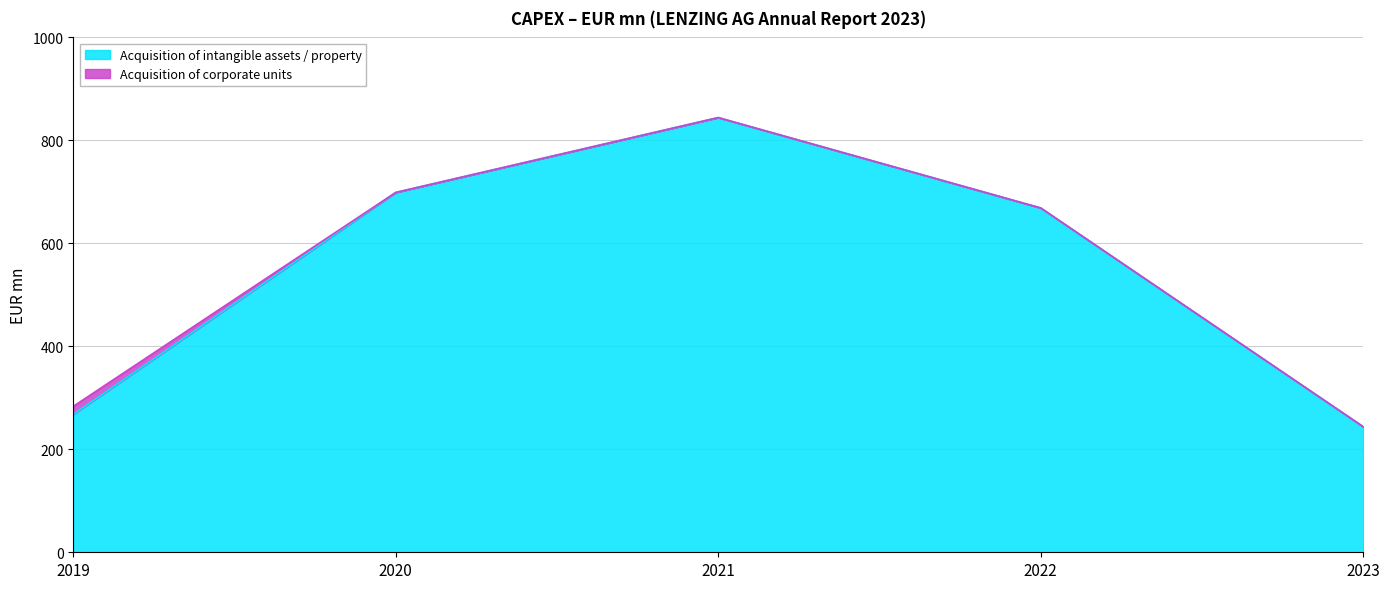

What is the sum of the values at 2023 and 2019?

511.8